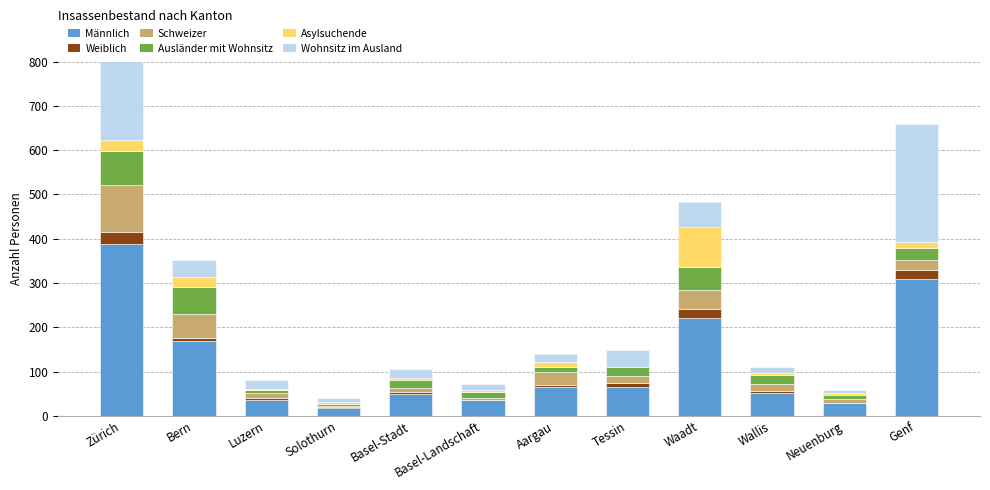

Between Tessin and Bern, which is larger?

Bern